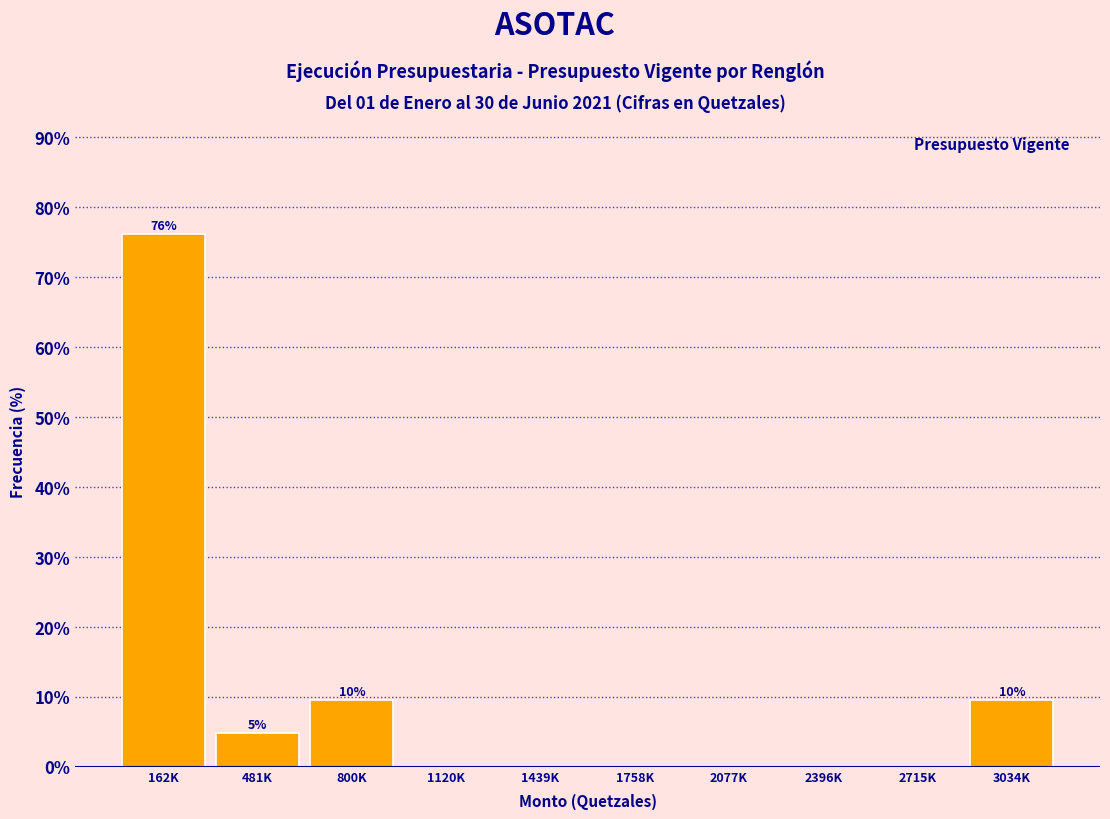

Reading left to right, list all the values displayed in this chart.

162K=76.2	481K=4.8	800K=9.5	1120K=0.0	1439K=0.0	1758K=0.0	2077K=0.0	2396K=0.0	2715K=0.0	3034K=9.5